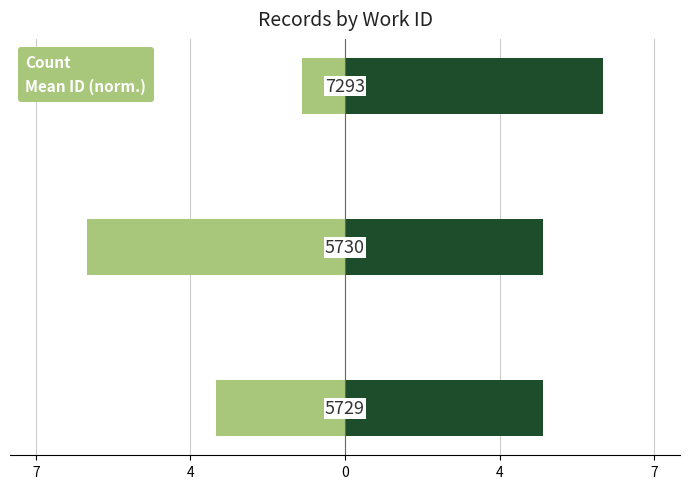

What is the difference between the Count values at 7293 and 5729?

2.0